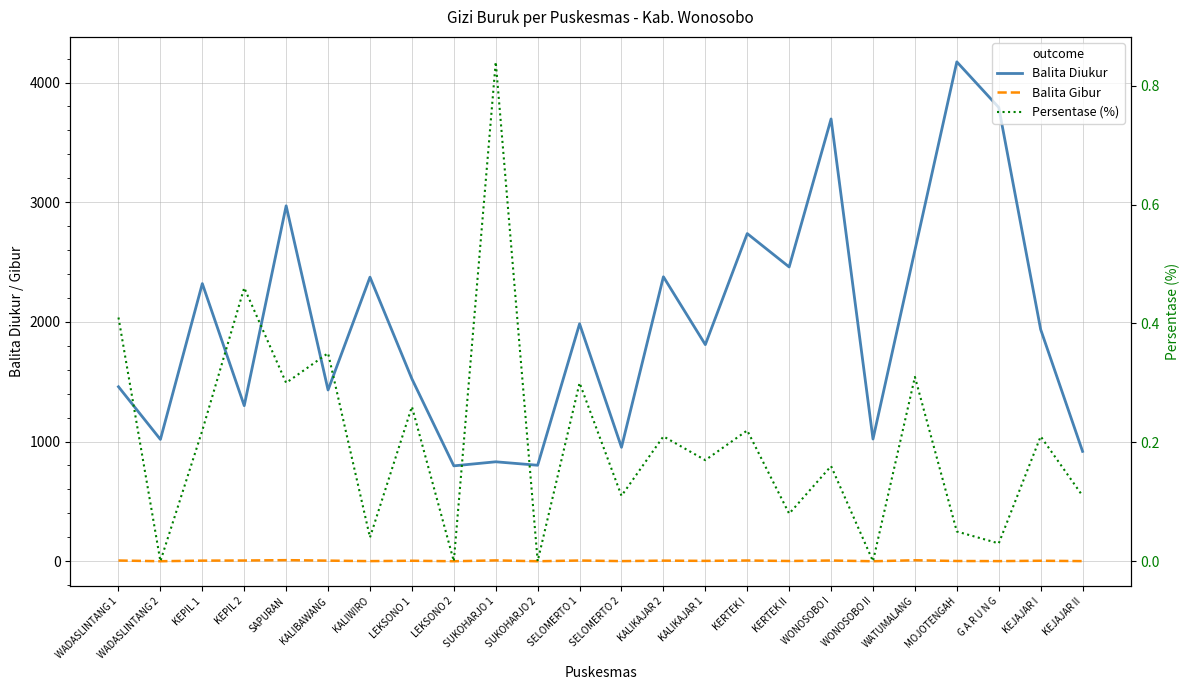

Between KEPIL 2 and KEPIL 1, which is larger?

KEPIL 1